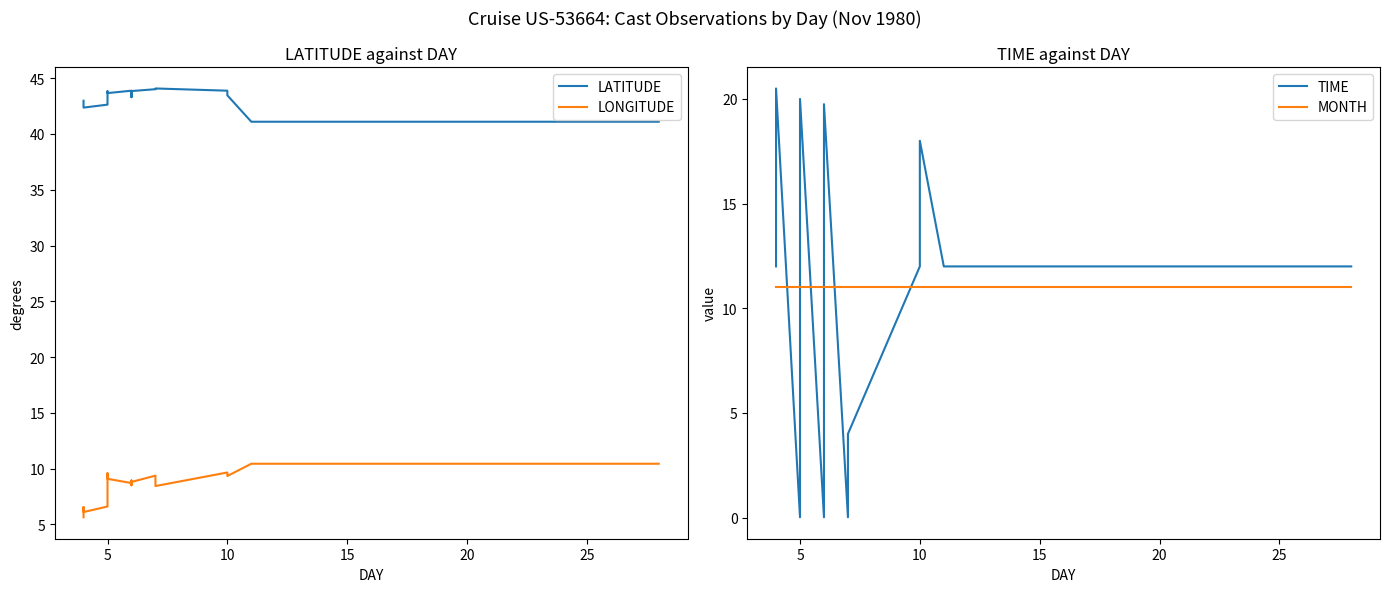

How many data points in LATITUDE are above 42?

19